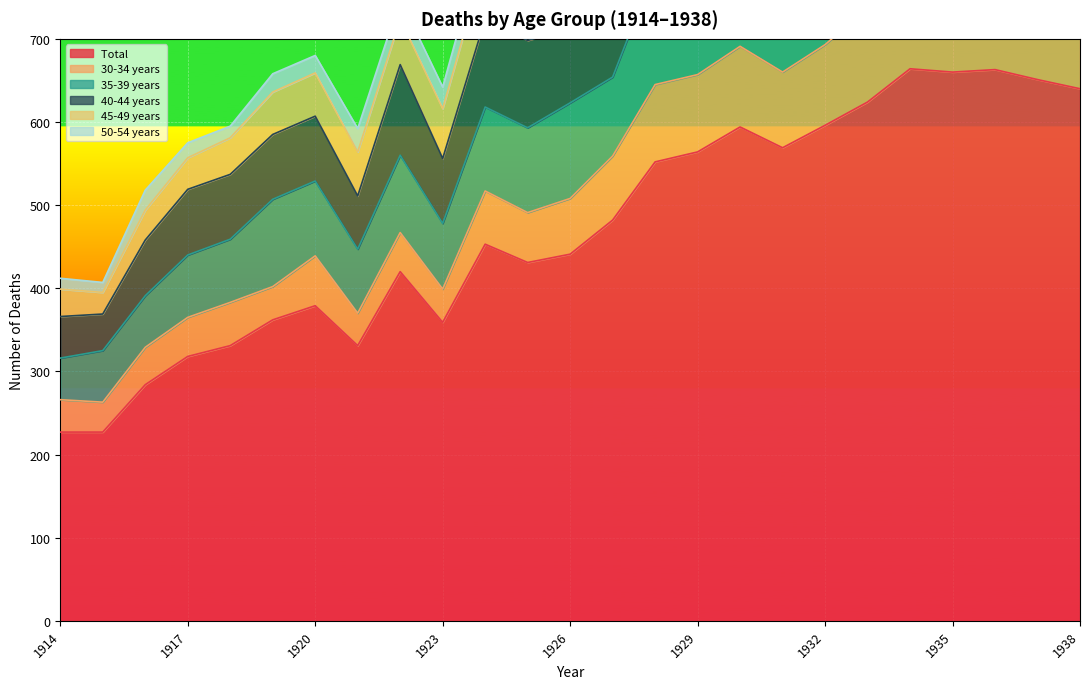

The value of 50-54 years  at 1923 is 26. True or false?

True